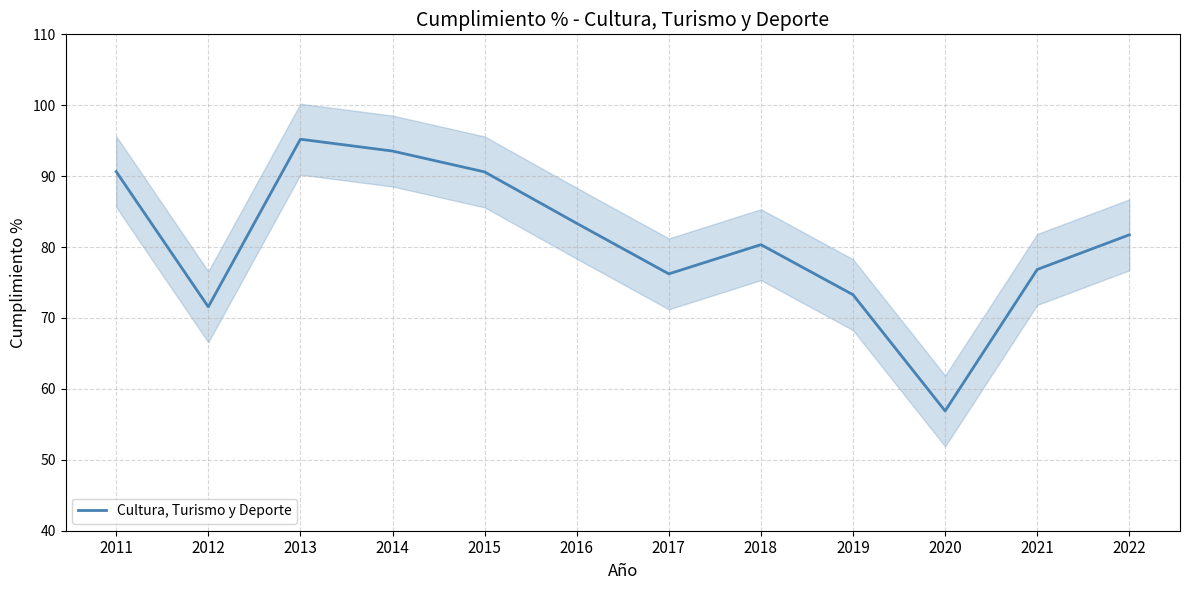

Rank the categories by value from lowest to highest.

2020, 2012, 2019, 2017, 2021, 2018, 2022, 2016, 2015, 2011, 2014, 2013